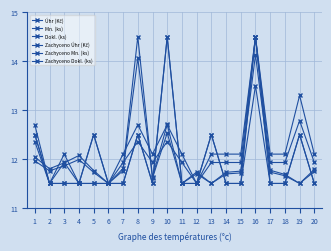

At which category does Zachyceno Úhr (Kč) reach its first local peak?

4